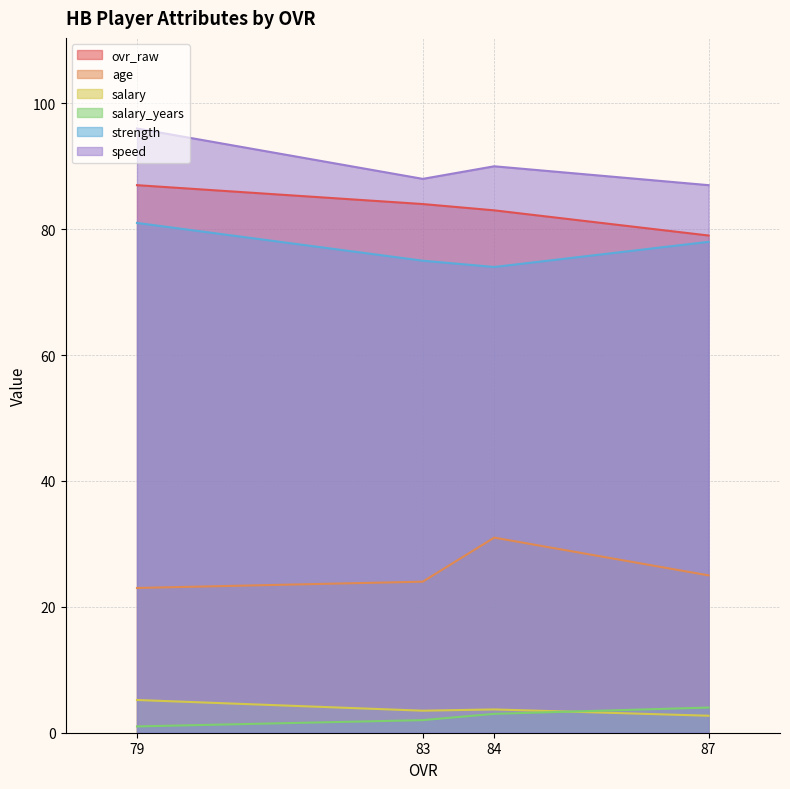

What are all the series names shown in the legend?

ovr_raw, age, salary, salary_years, strength, speed